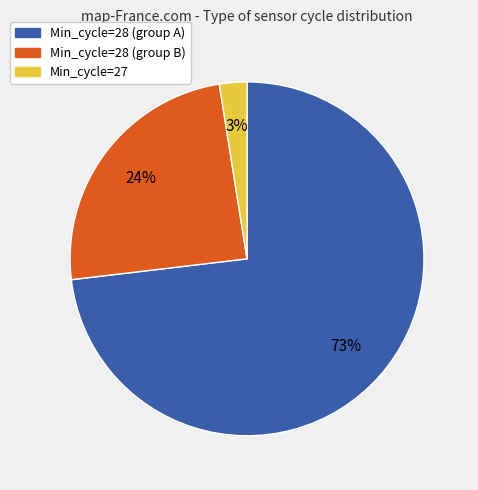

To the nearest percent, what is the average slice percentage?

33%